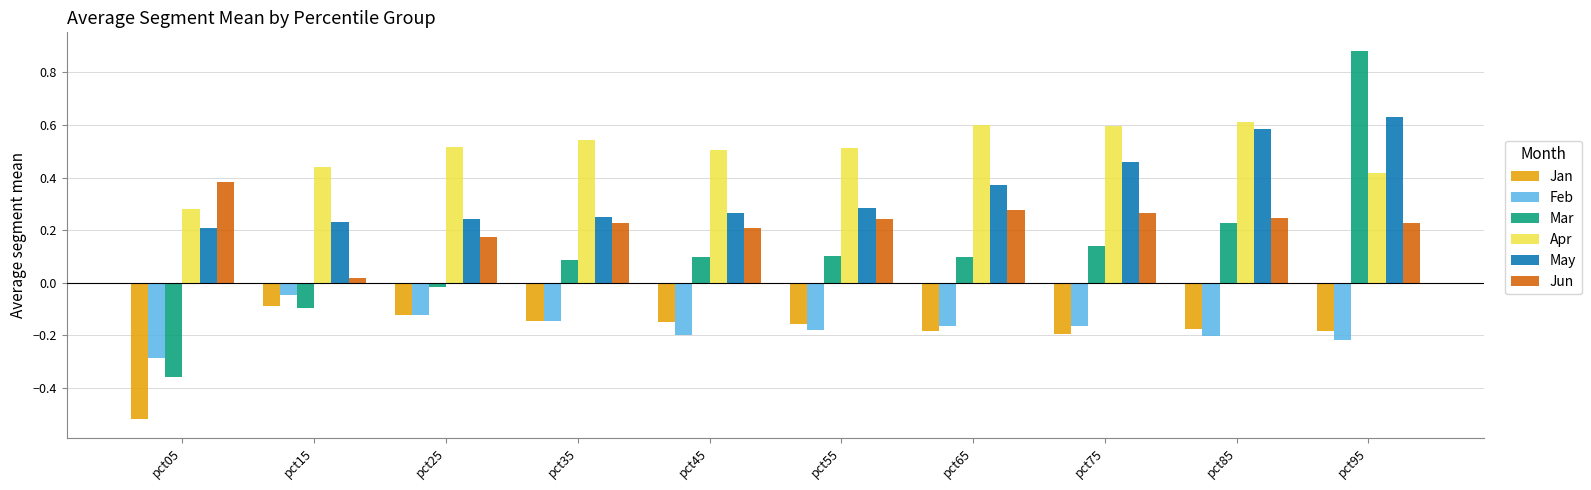

Which category has the lowest value across all series?

pct05